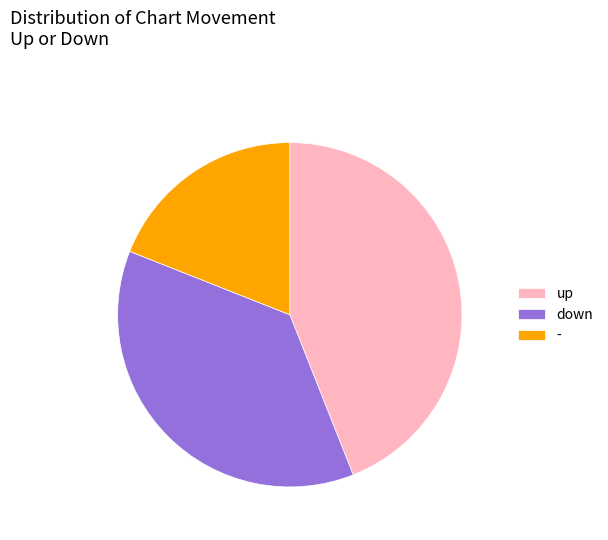

Combined, do - and down account for over 50%?

Yes